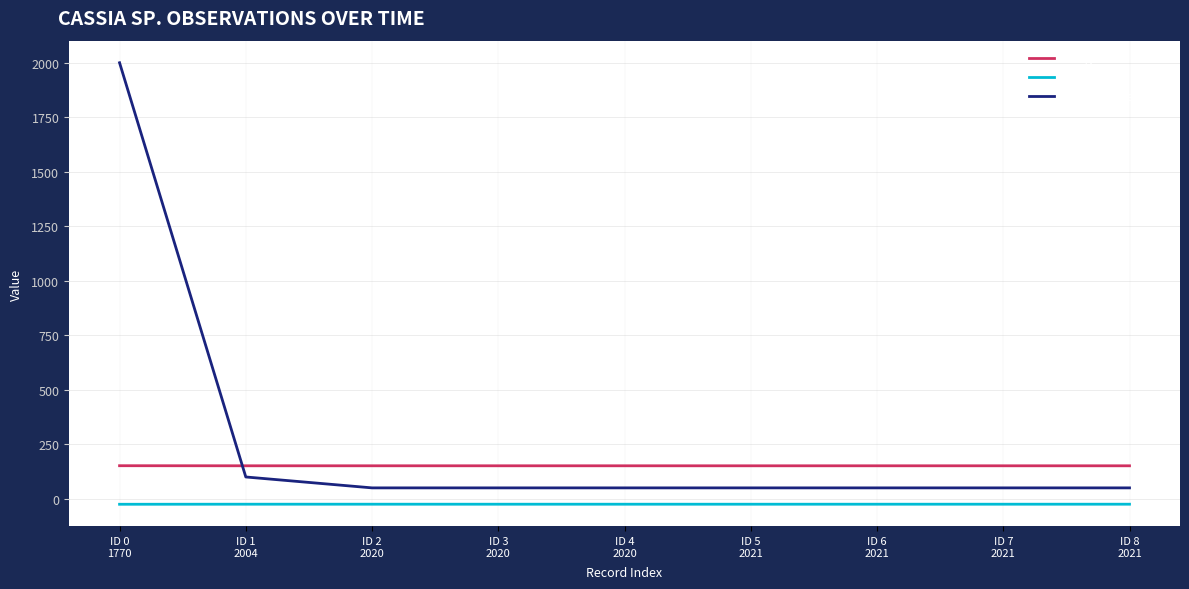

List the series in order of their peak value, highest first.

LocationPrecision, Longitude, Latitude